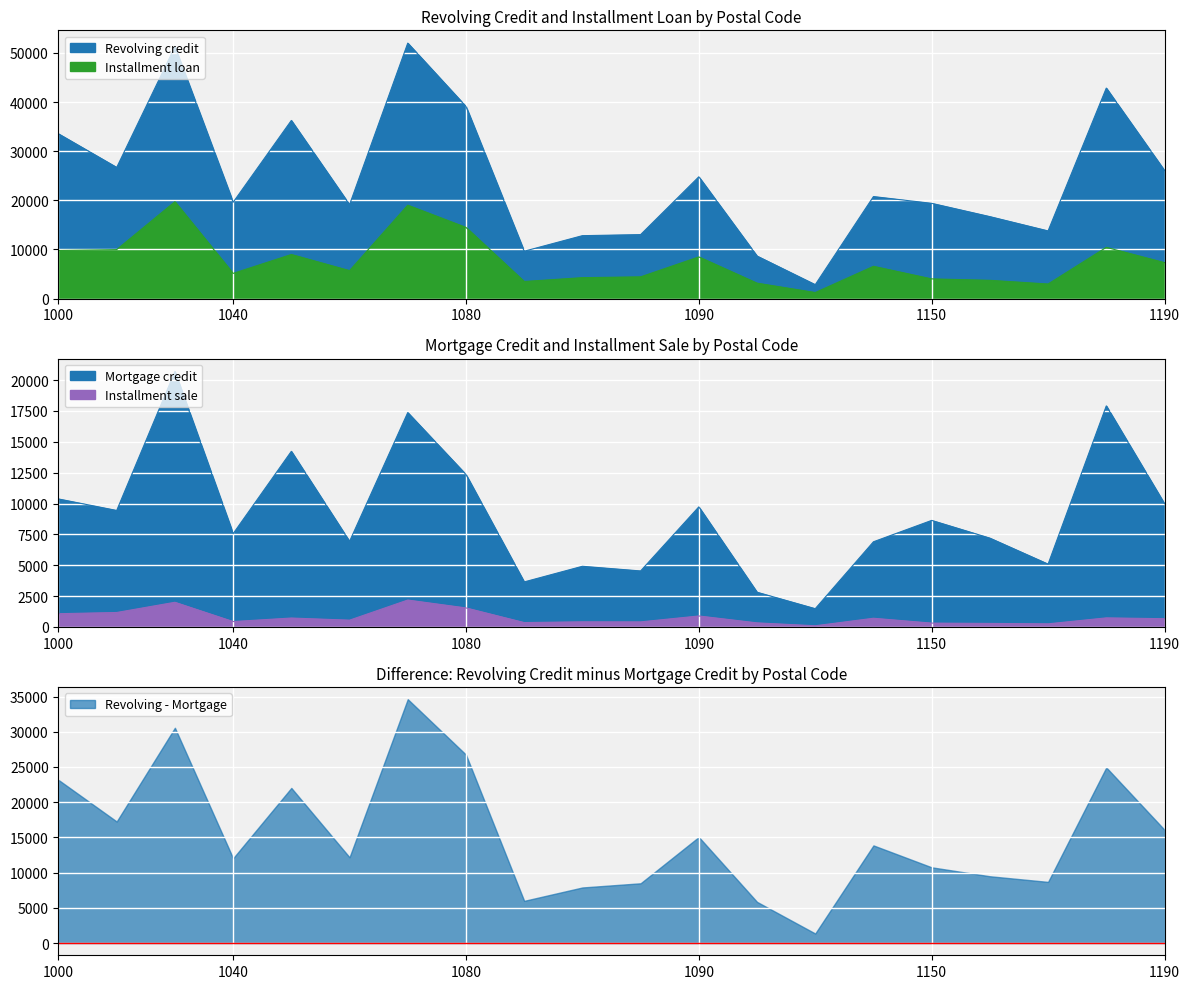

Which series has the widest spread of values?

Revolving credit